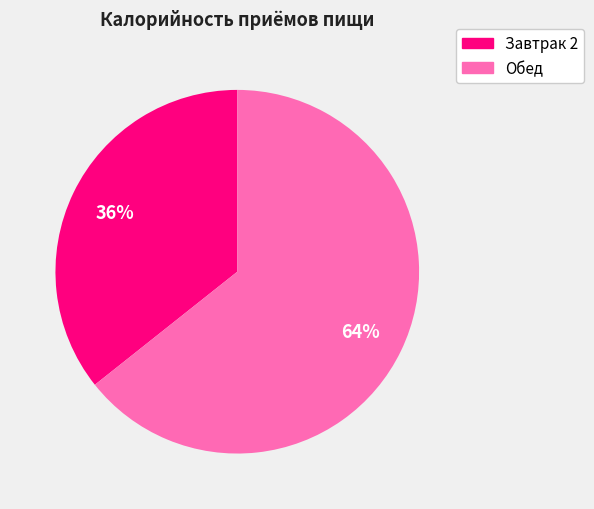

True or false: Завтрак 2 accounts for 36% of the total.

True